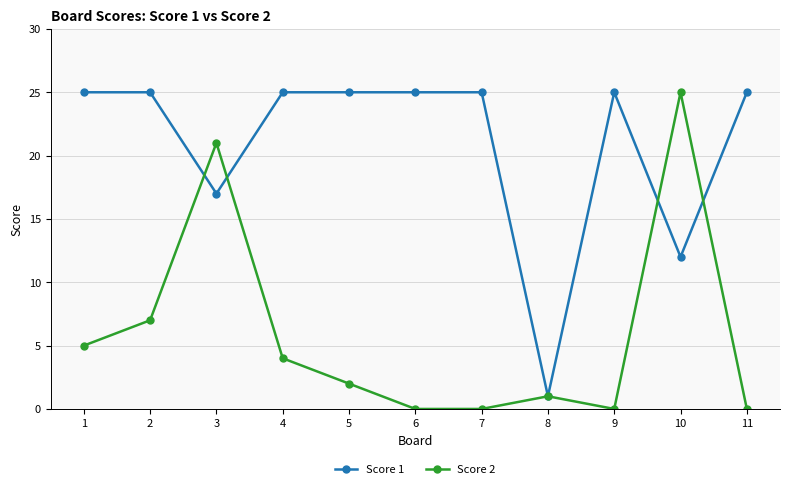

What is the total value across all series at 9?

25